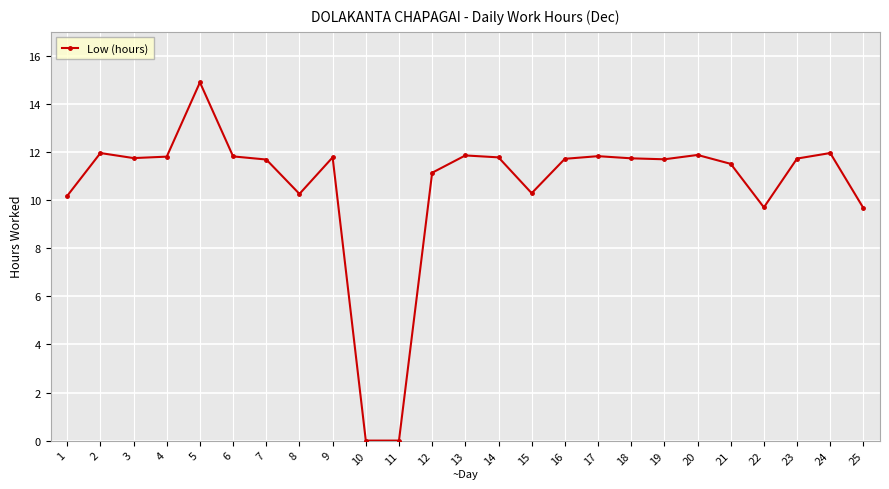

The value at 1 is 10.2. True or false?

True